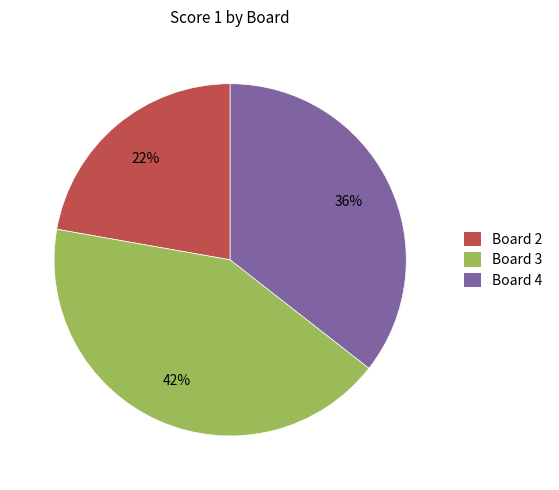

What is the ratio of the value at Board 2 to the value at Board 4?

0.6